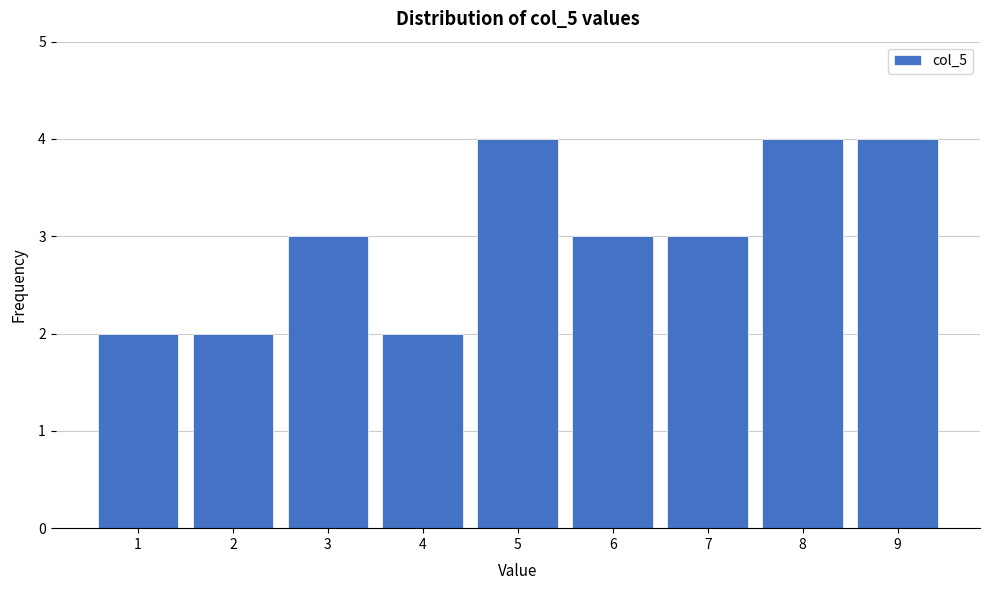

Reading left to right, list all the values displayed in this chart.

1=2	2=2	3=3	4=2	5=4	6=3	7=3	8=4	9=4